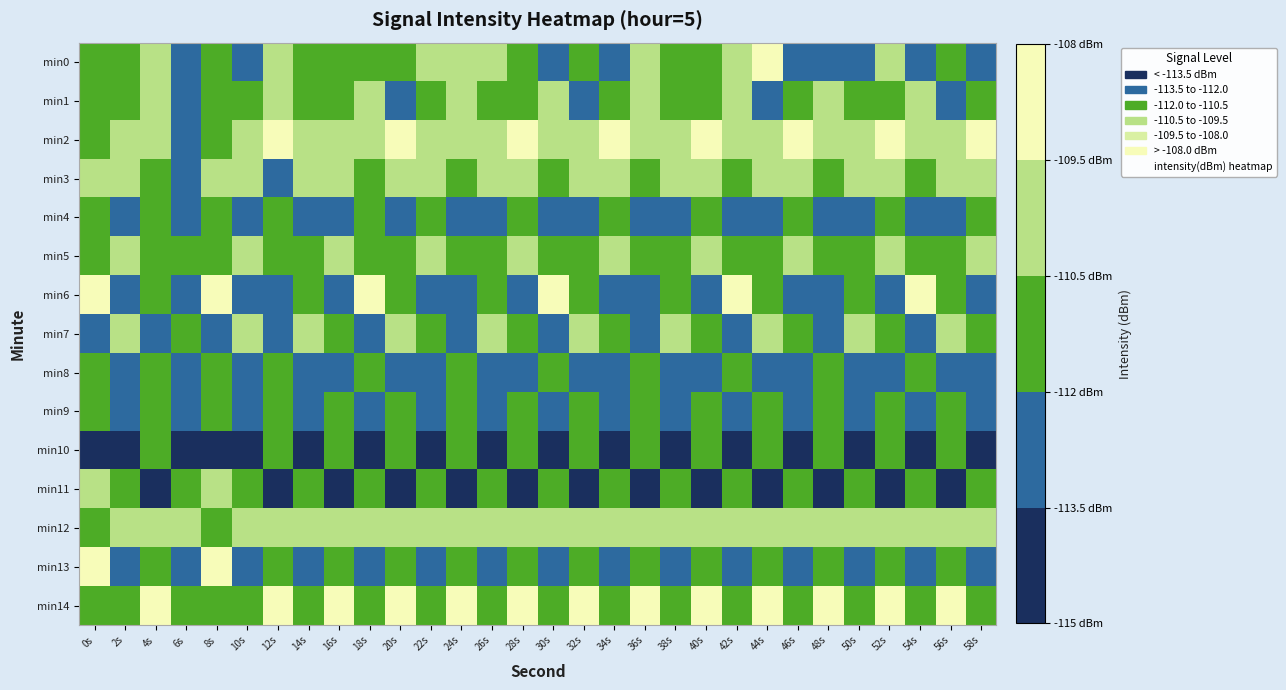

Rank the series at 34s from highest to lowest value.

min2, min12, min5, min3, min7, min4, min11, min14, min1, min0, min9, min6, min8, min13, min10